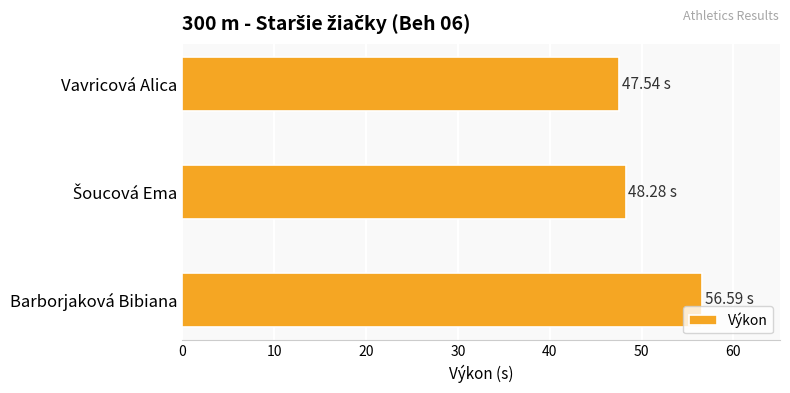

How many series are shown in this chart?

1